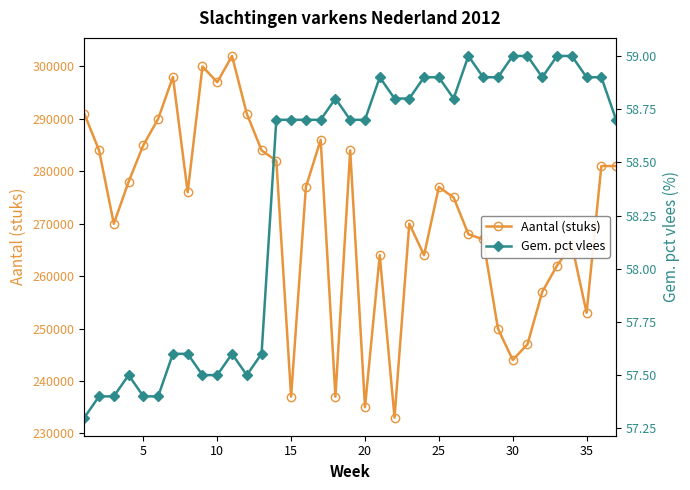

Does the chart have visible grid lines?

No